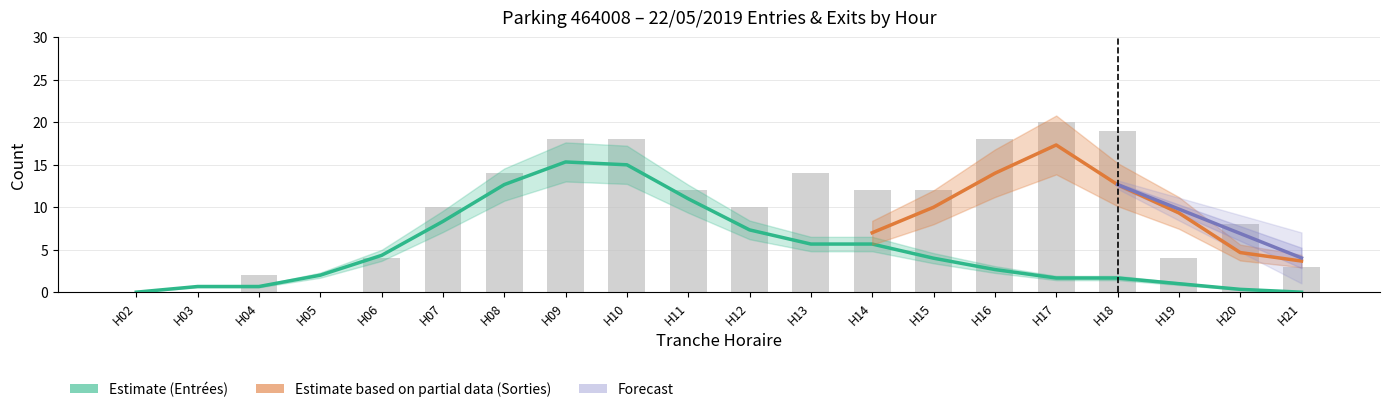

What is the difference between the second highest and second lowest values in the ENTREES_NB_HORAIRE series?

10